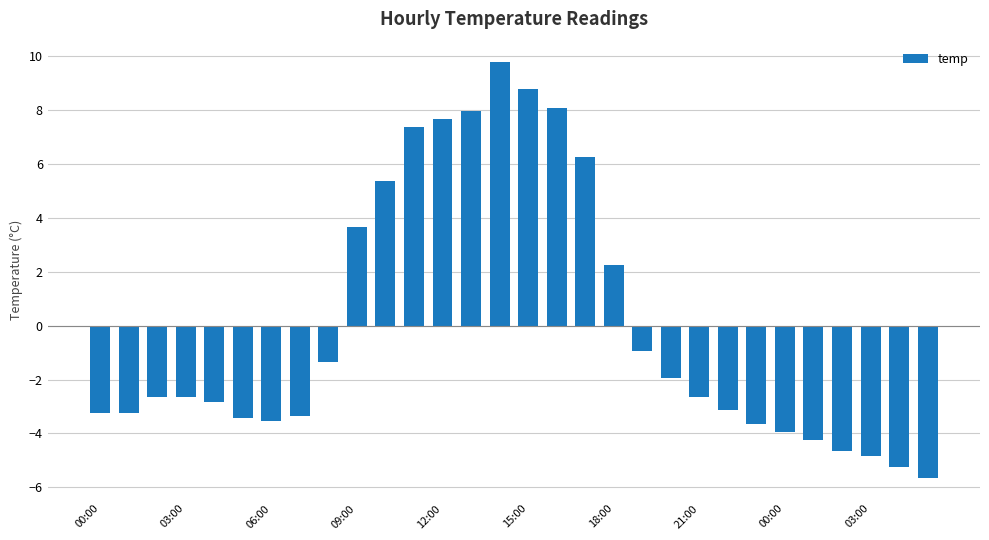

How many bars are there in total?

30